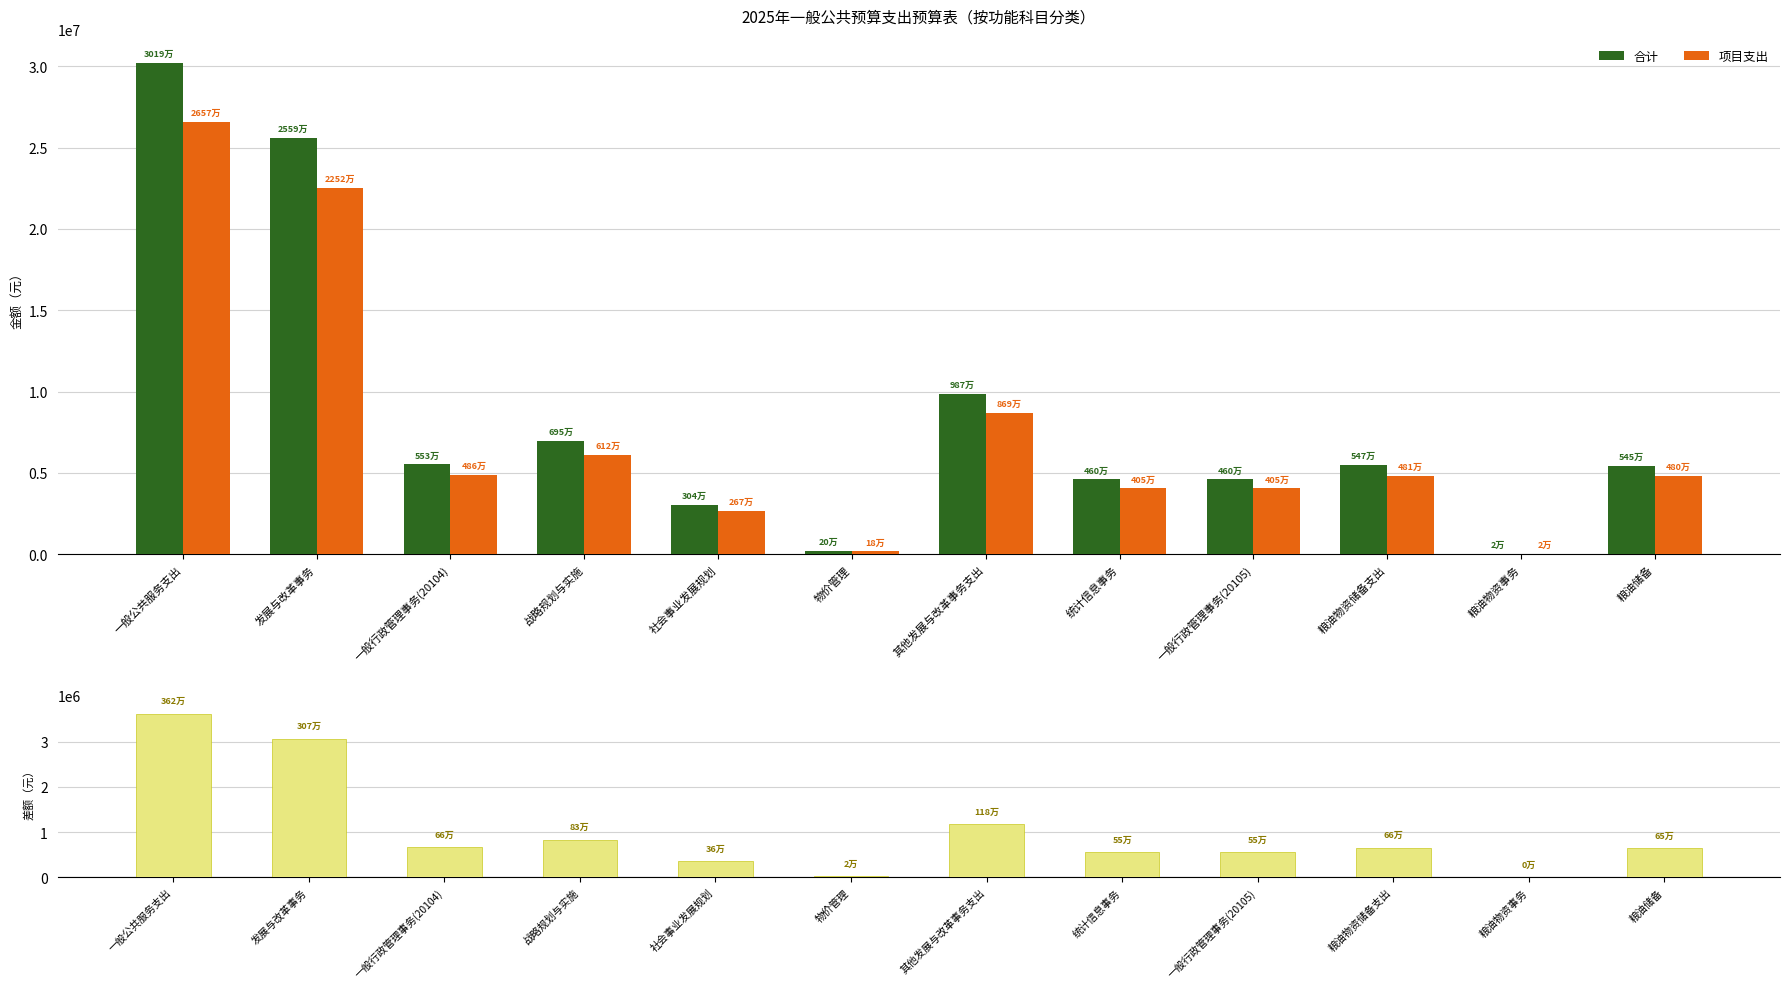

At how many categories does at least one series exceed 20185025?

2